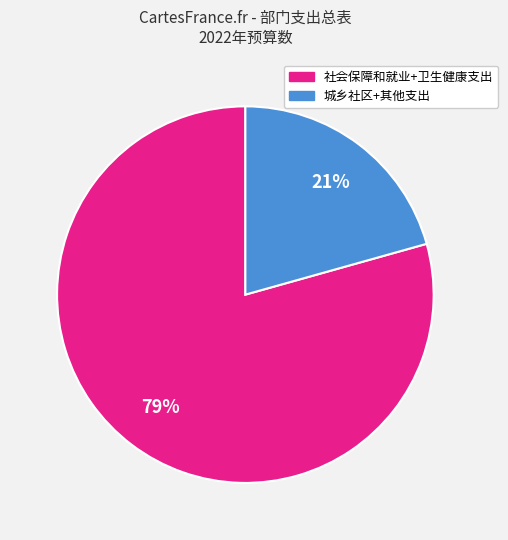

To the nearest percent, what is the average slice percentage?

50%